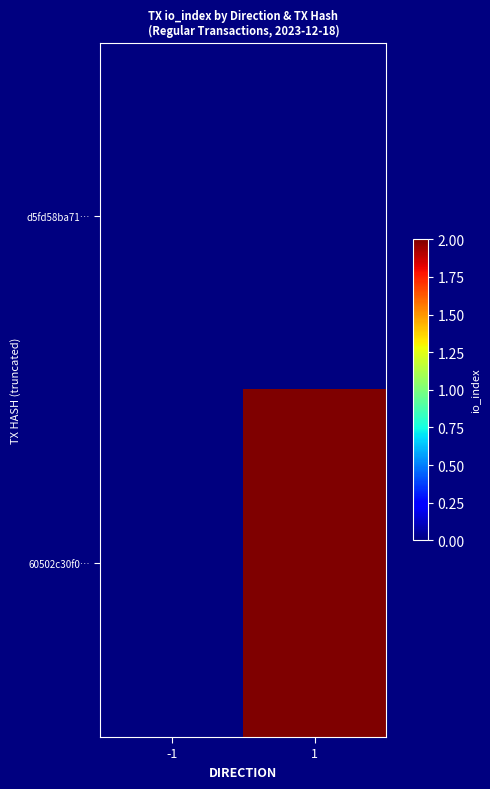

Which series has the largest total across all categories?

60502c30f0…